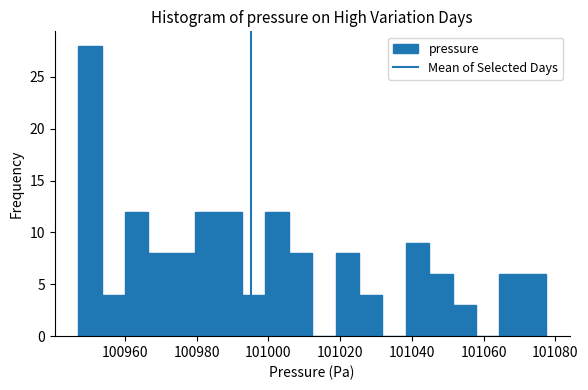

Read against the x-axis, roughly where is the centre of the tallest bar?

100950